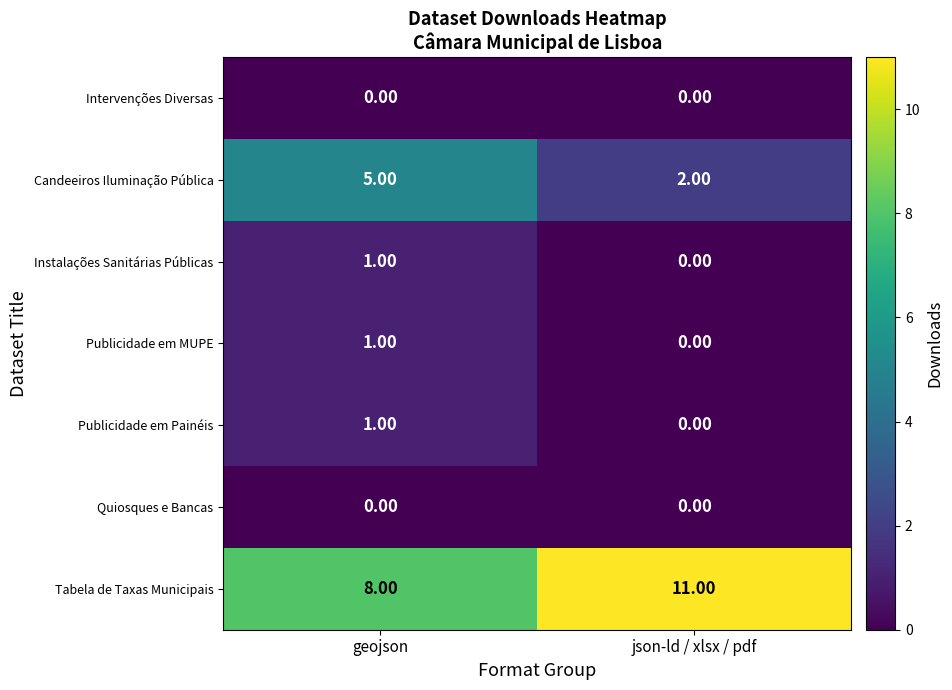

What is the sum of all Candeeiros Iluminação Pública values?

7